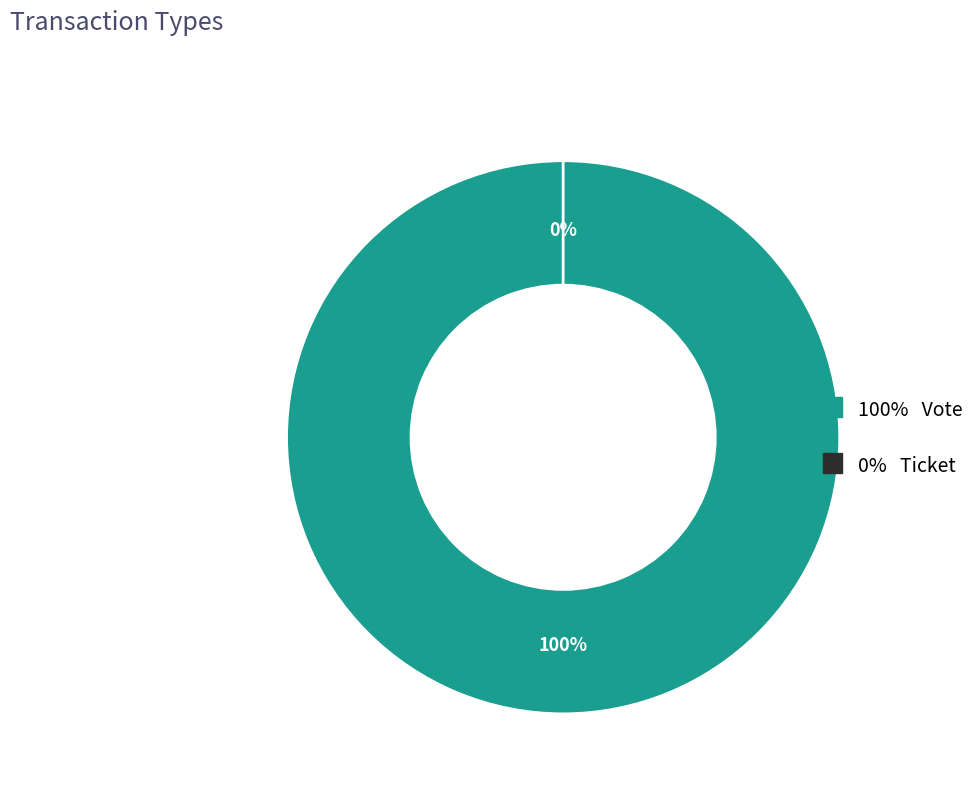

To the nearest percent, what is the difference between the largest and smallest slice percentages?

100%